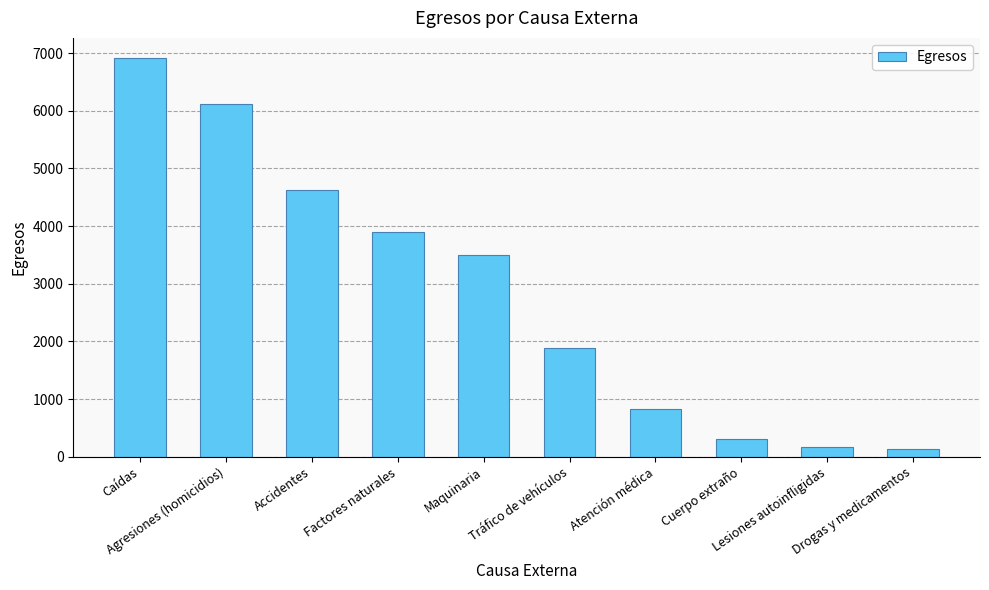

How many data points are less than 3493?

5